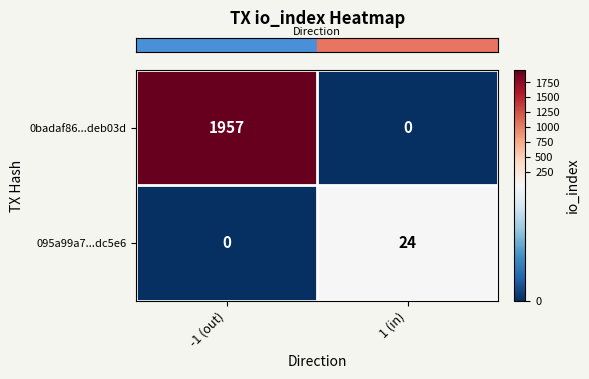

Rank the series by their maximum value, from highest to lowest.

0badaf86...deb03d, 095a99a7...dc5e6